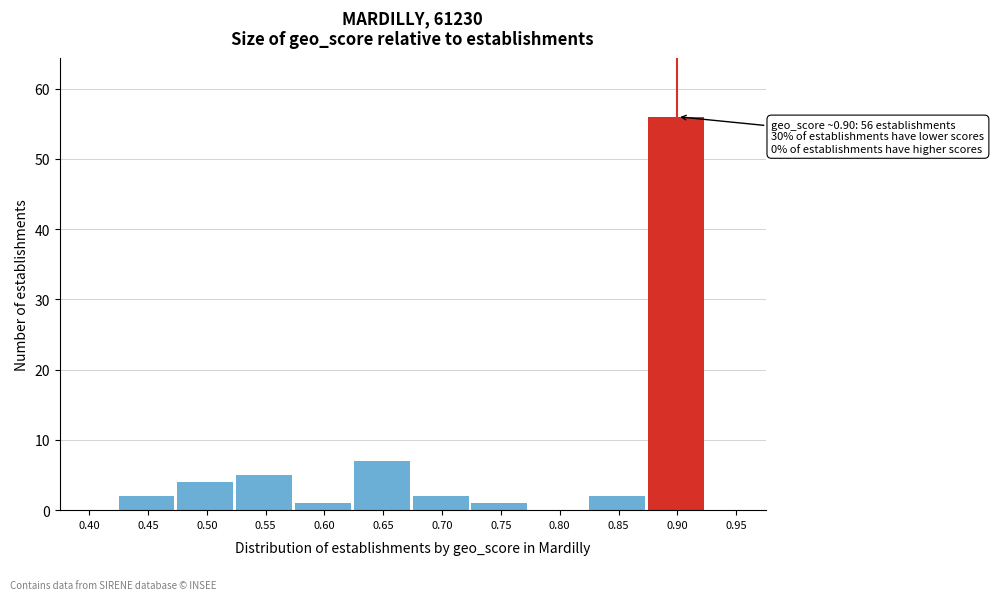

Reading left to right, list all the values displayed in this chart.

0.40=0	0.45=2	0.50=4	0.55=5	0.60=1	0.65=7	0.70=2	0.75=1	0.80=0	0.85=2	0.90=56	0.95=0